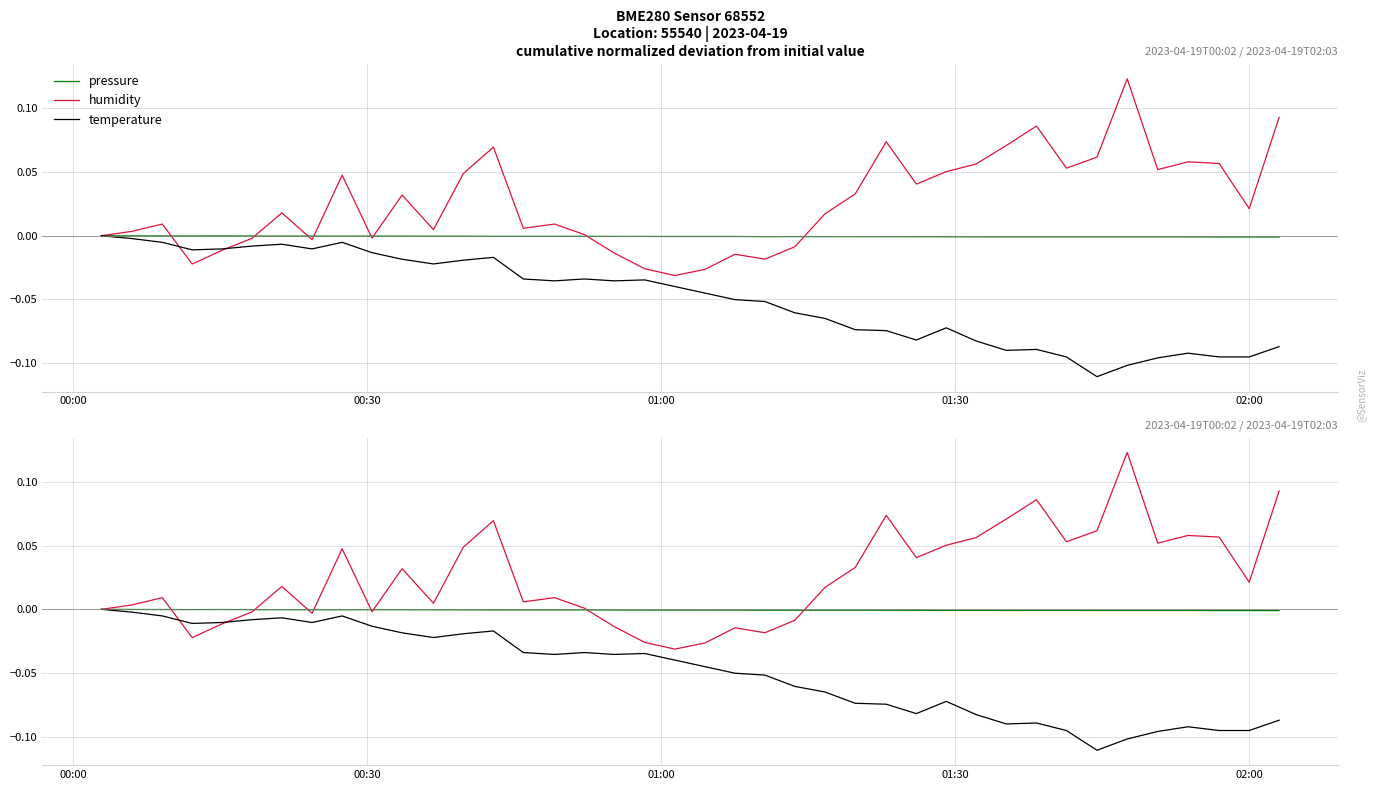

The pressure series shows -0.0 at 00:00. True or false?

False